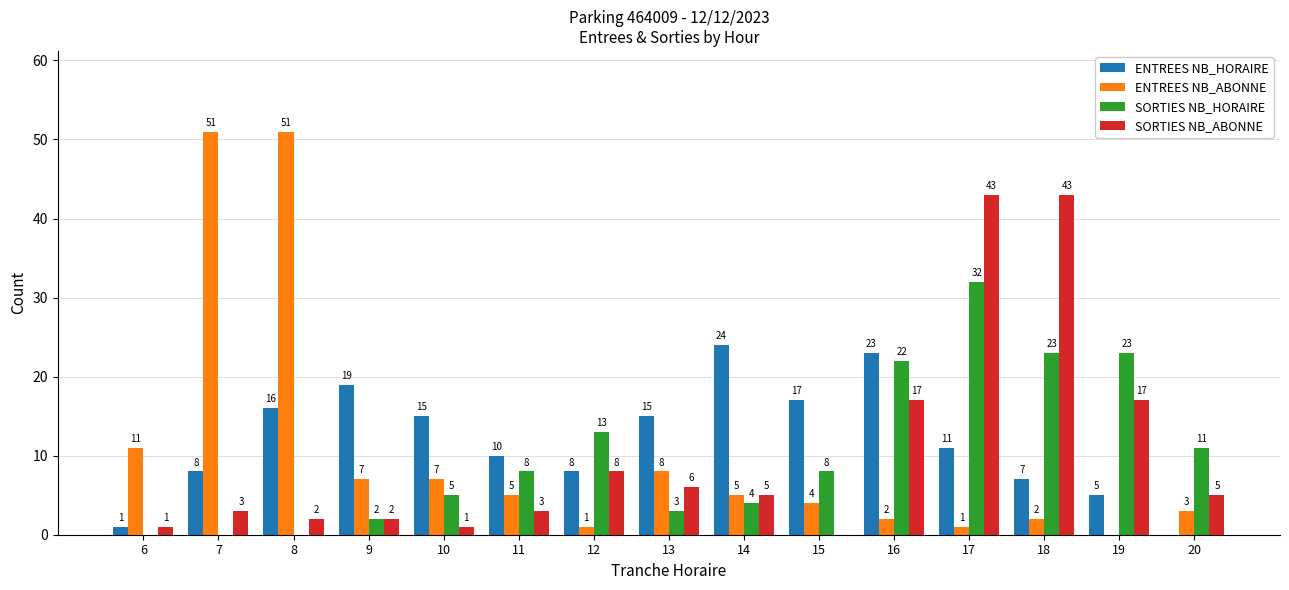

What is the average value of the ENTREES NB_ABONNE series?

11